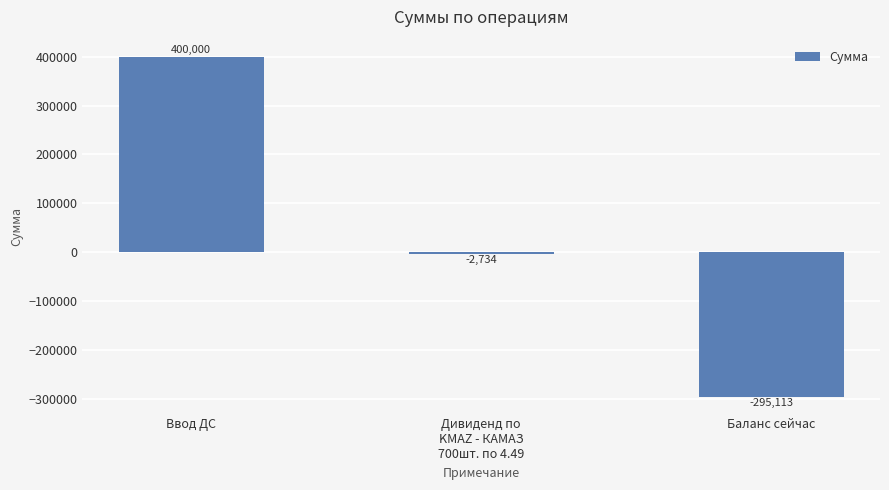

What is the label of the 1st bar from the left?

Ввод ДС